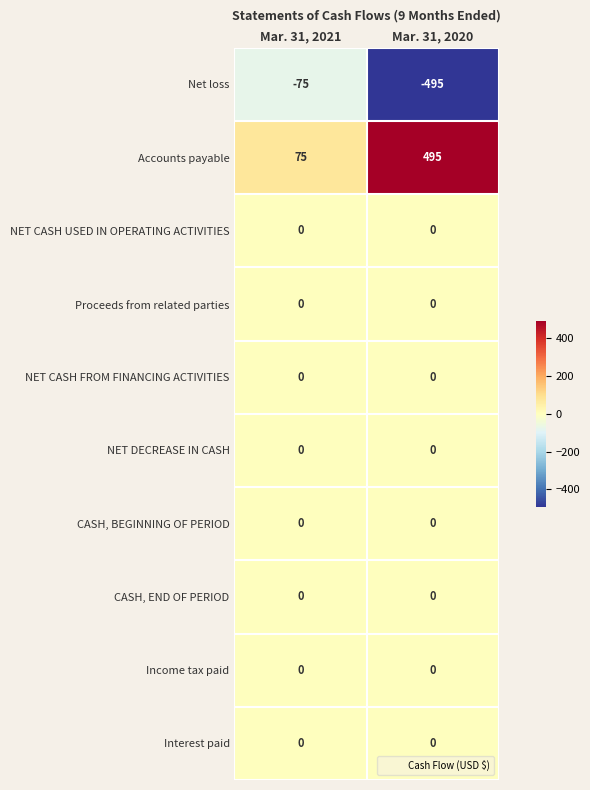

Read the Accounts payable value at Mar. 31, 2020, to the nearest 5.

495